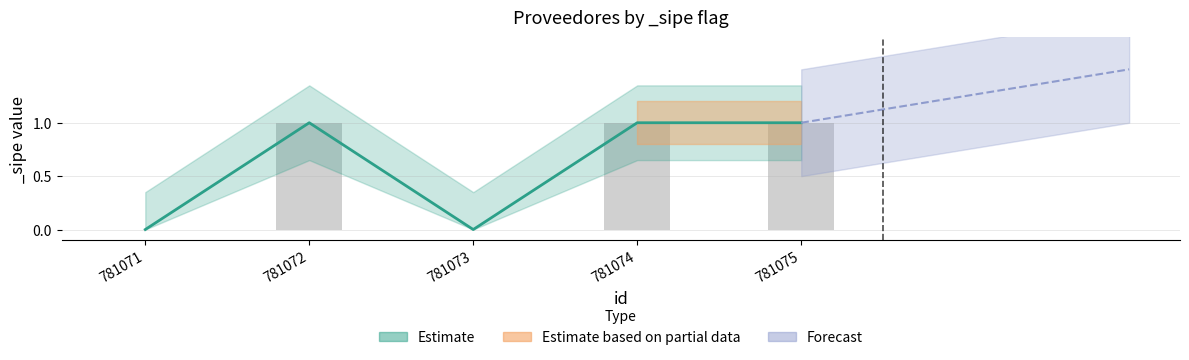

Reading right to left, extract all data points from this chart.

1	1	0	1	0